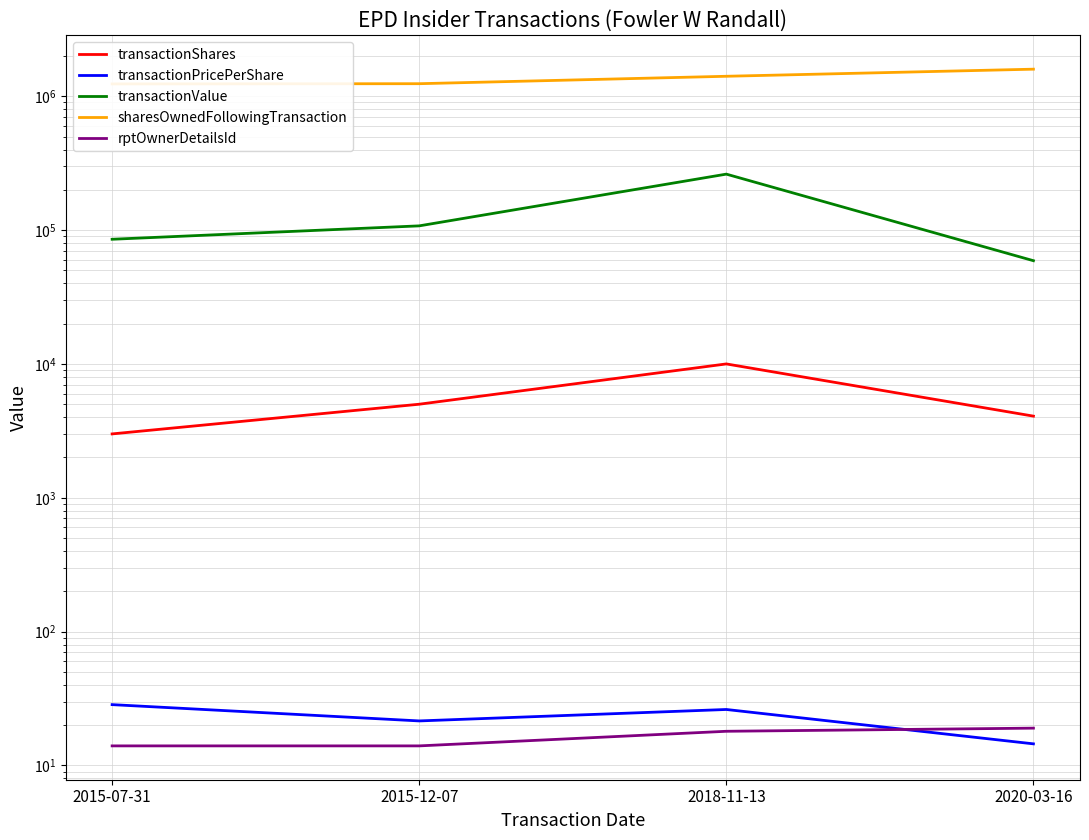

Reading left to right, list all the values displayed in this chart.

transactionShares: 2015-07-31=3000.0	2015-12-07=5000.0	2018-11-13=10000.0	2020-03-16=4073.0
transactionPricePerShare: 2015-07-31=28.5	2015-12-07=21.5	2018-11-13=26.2	2020-03-16=14.5
transactionValue: 2015-07-31=85406.0	2015-12-07=107550.0	2018-11-13=261900.0	2020-03-16=59058.0
sharesOwnedFollowingTransaction: 2015-07-31=1236083.0	2015-12-07=1241083.0	2018-11-13=1410254.0	2020-03-16=1593513.0
rptOwnerDetailsId: 2015-07-31=14.0	2015-12-07=14.0	2018-11-13=18.0	2020-03-16=19.0